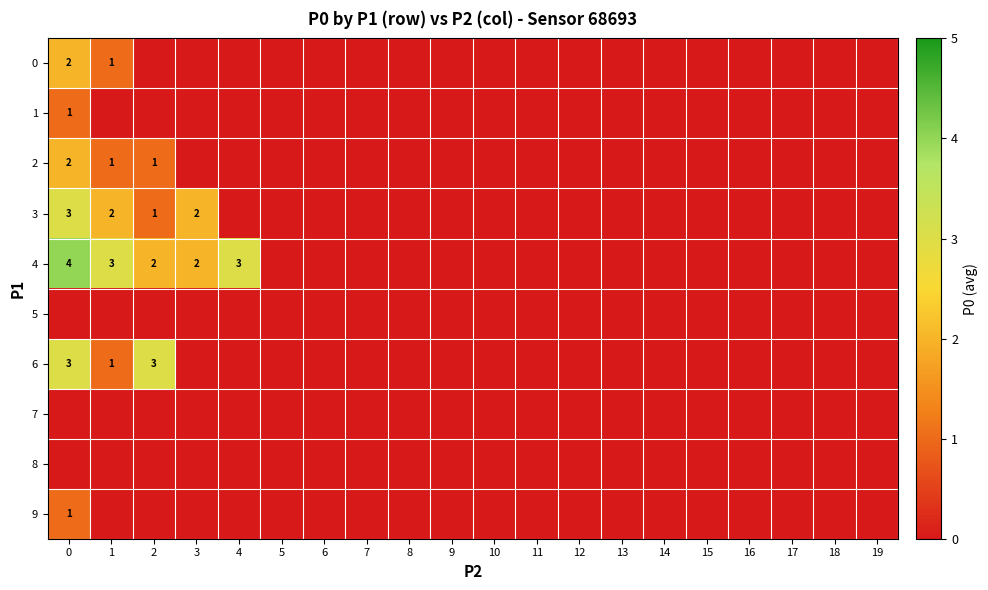

Which has a higher value, 14 or 7?

14